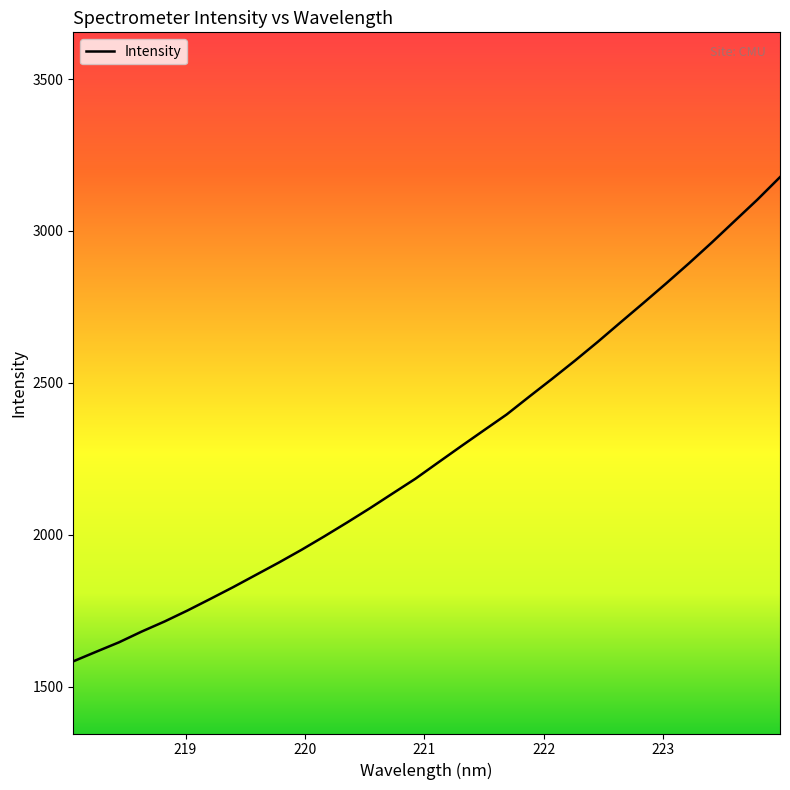

What is the minimum value shown in the chart?

1583.4